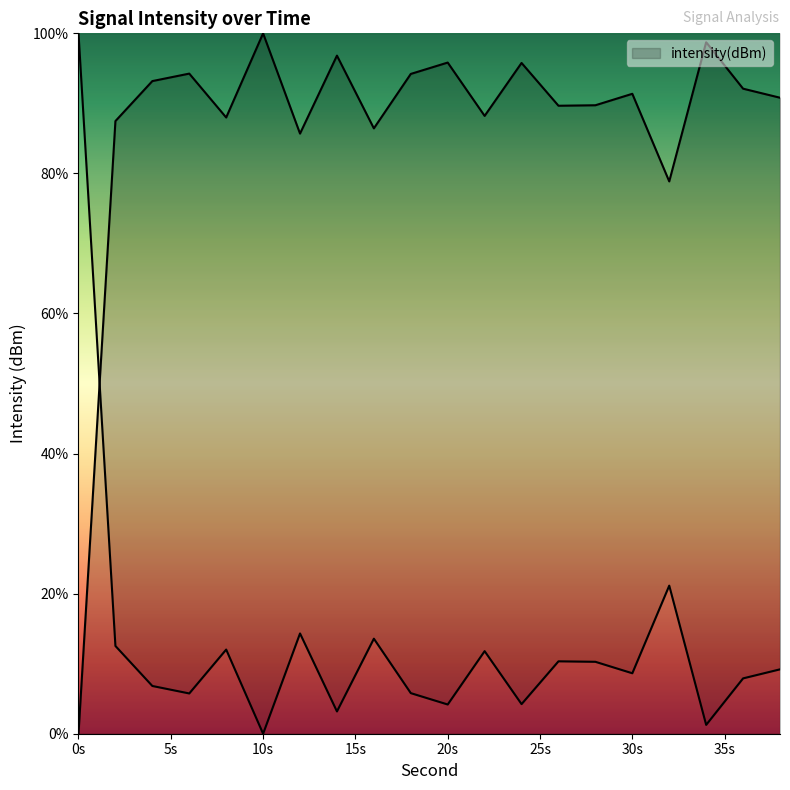

Reading right to left, extract all data points from this chart.

90.8	92.1	98.7	78.9	91.4	89.7	89.7	95.8	88.2	95.8	94.2	86.4	96.8	85.7	100.0	88.0	94.2	93.2	87.5	0.0